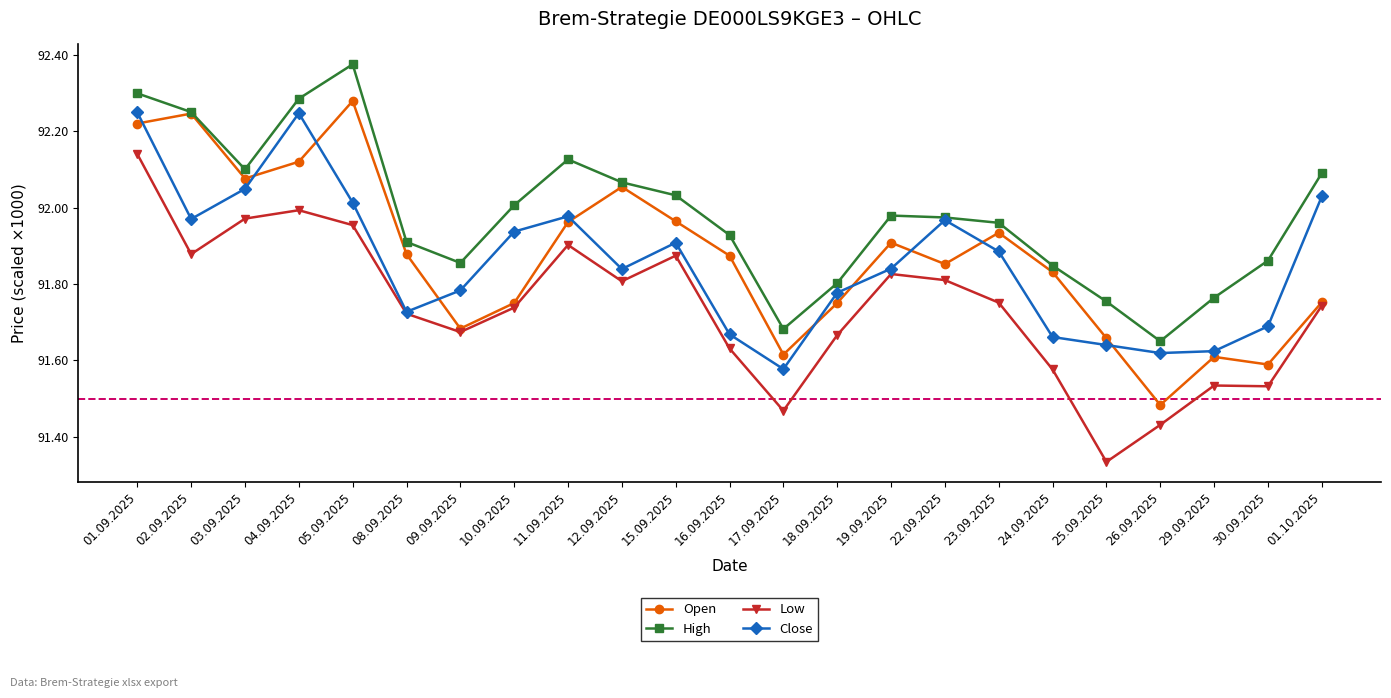

Which series has the largest range (max minus min)?

Low